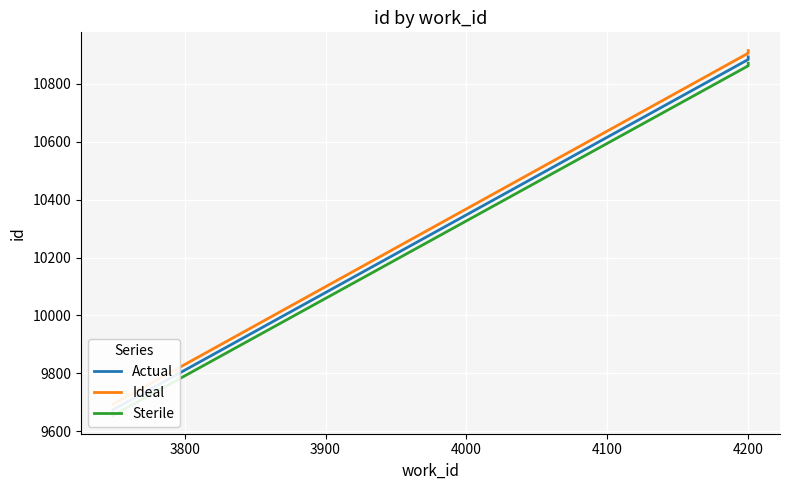

Reading right to left, list all the values displayed in this chart.

Actual: 10893.0	10886.0	10884.0	9674.0
Ideal: 10914.8	10907.8	10905.8	9693.3
Sterile: 10871.2	10864.2	10862.2	9654.7